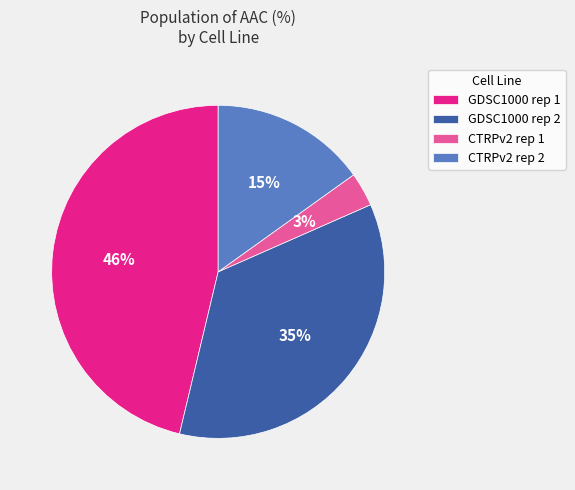

Combined, do CTRPv2 rep 2 and GDSC1000 rep 1 account for over 50%?

Yes